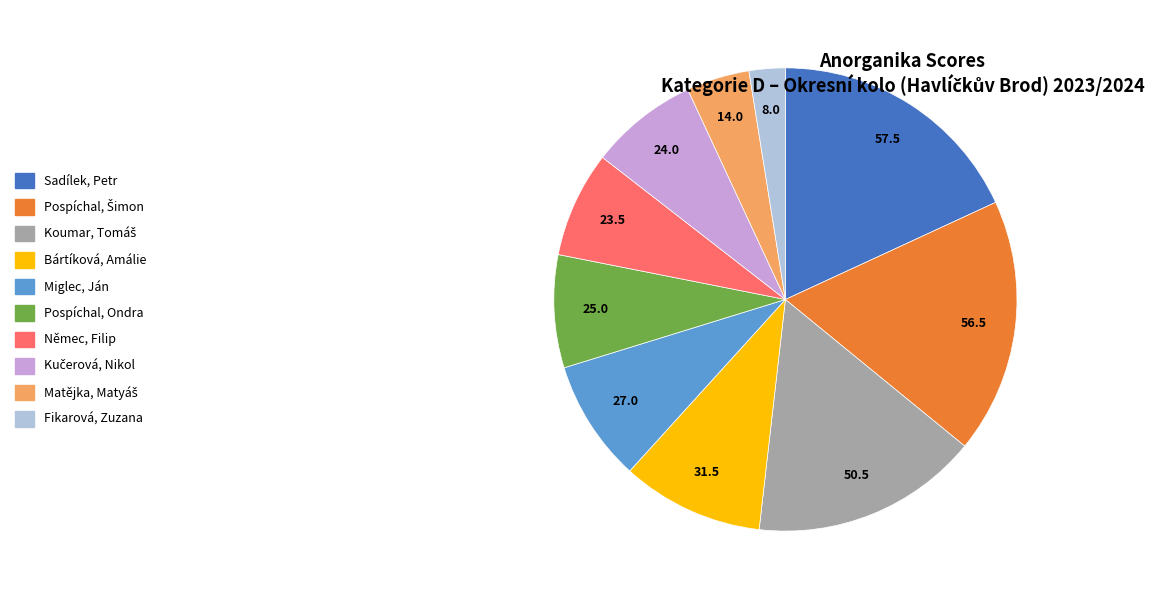

Do Němec, Filip and Fikarová, Zuzana together represent more than half of the pie?

No